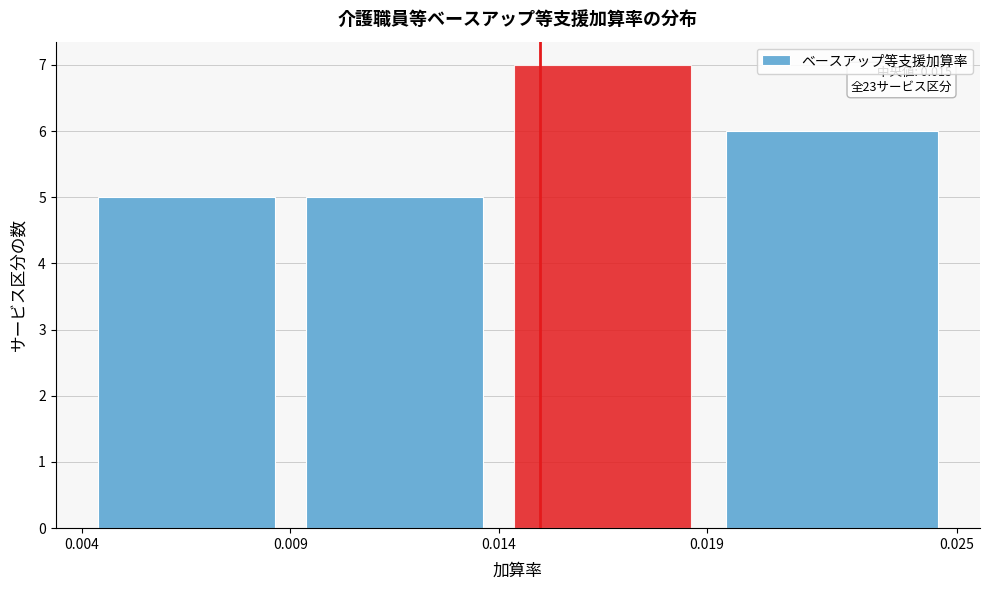

Over which range of the x-axis is the bar tallest?

0.014 to 0.019